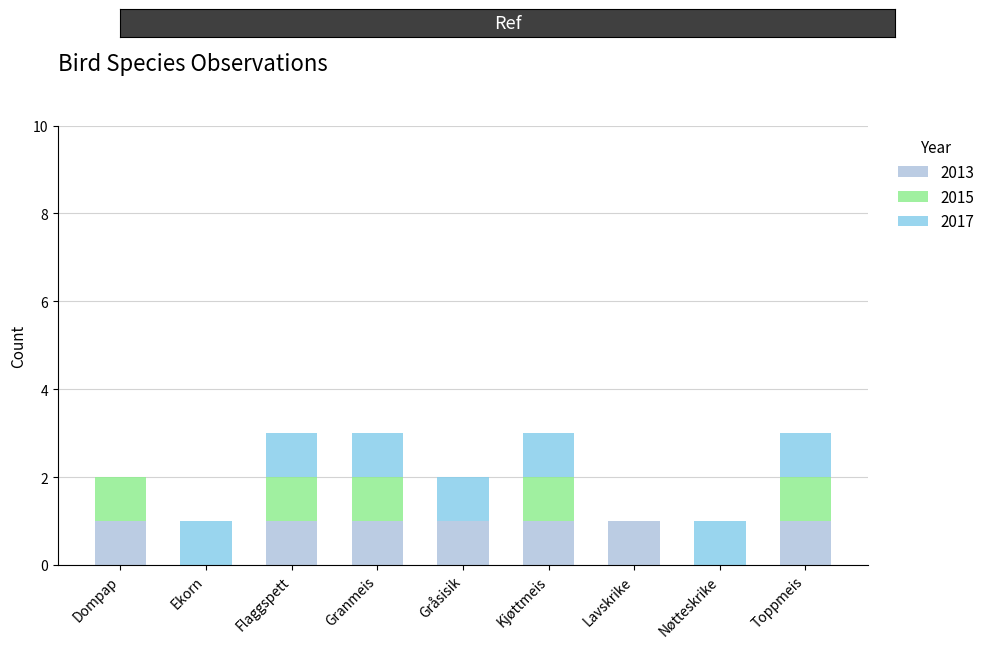

Is it true that 2013 equals 2 at Toppmeis?

False